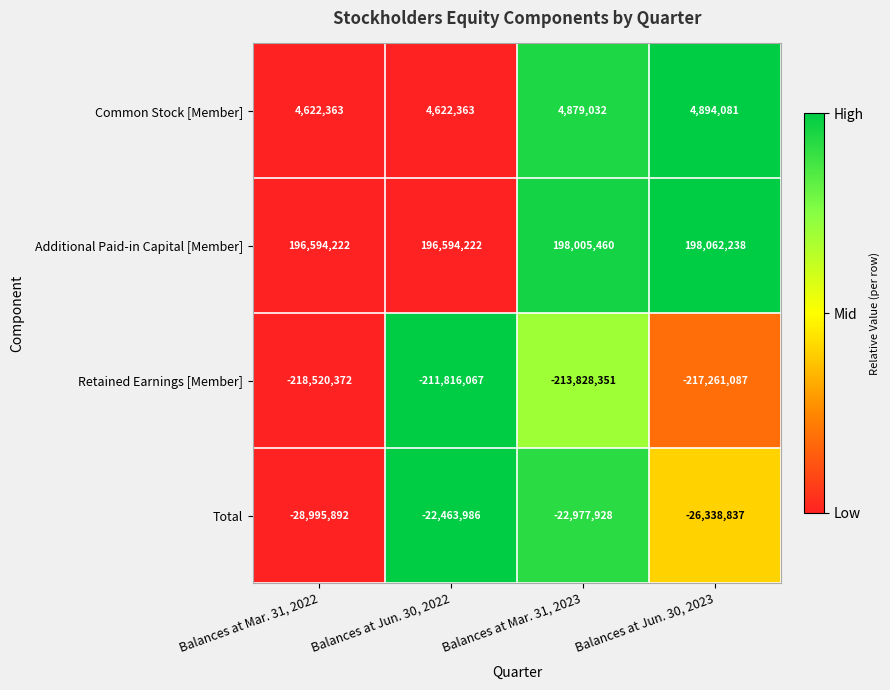

True or false: Total has a value of -22977928 at Balances at Mar. 31, 2023.

True